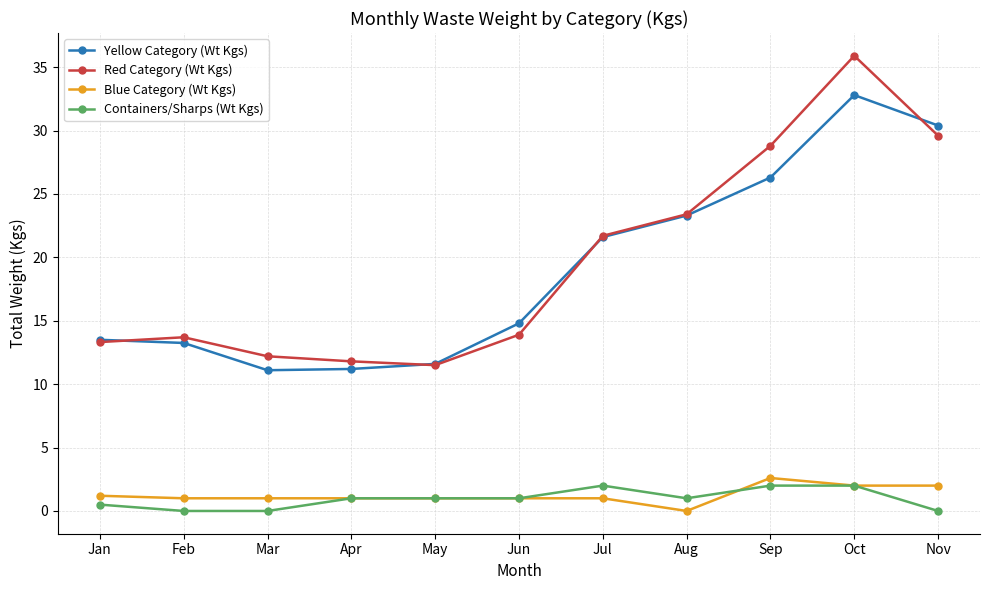

Which series has the largest range (max minus min)?

Red Category (Wt Kgs)